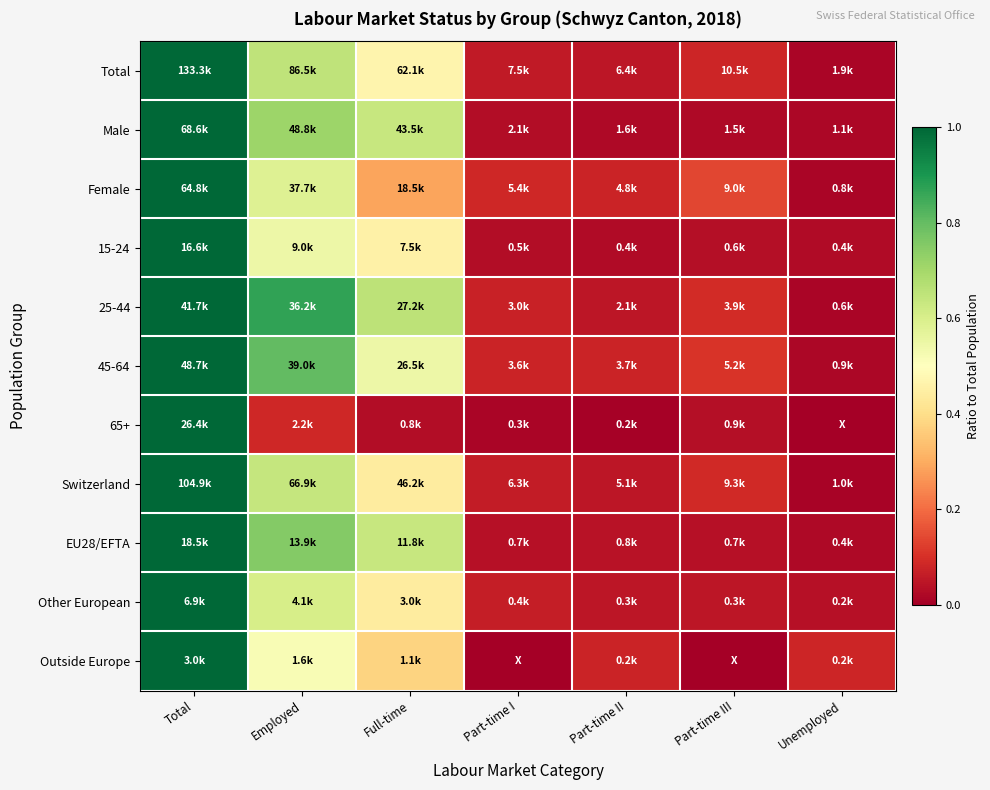

At how many categories does at least one series exceed 0?

7